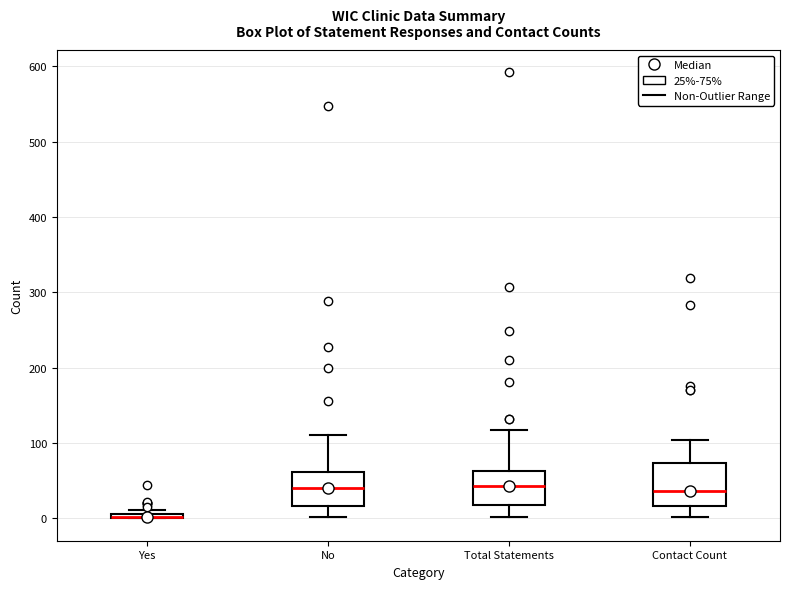

Which box is the tallest, from its lower edge to its upper edge?

Contact Count